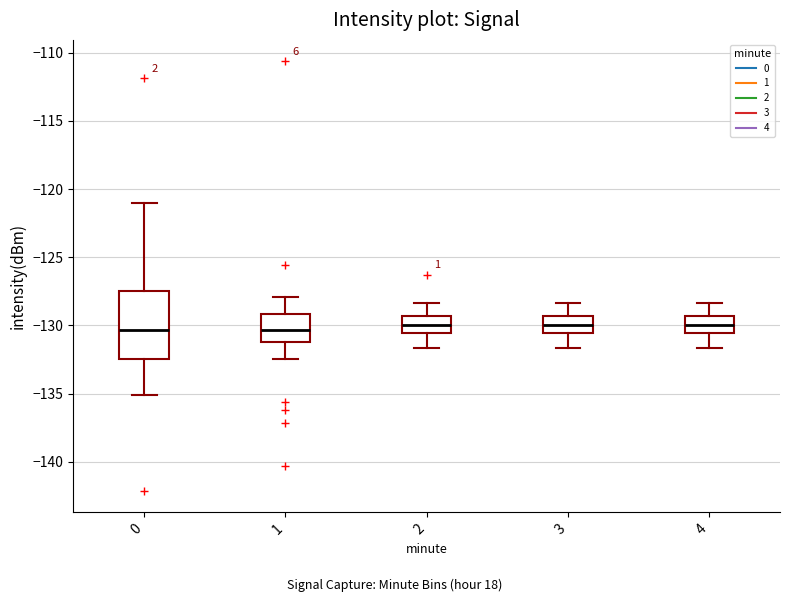

Reading left to right, transcribe this box plot: for each box, give where its median line is, the range the box spans, and where its two whiskers end, as read against the y-axis. The values are not printed on the chart, so give them approximately, as read against the axis.

0: median -130.5, box -132.5 to -127.5, whiskers -135.0 to -121.0
1: median -130.5, box -131.0 to -129.0, whiskers -132.5 to -128.0
2: median -130.0, box -130.5 to -129.5, whiskers -131.5 to -128.5
3: median -130.0, box -130.5 to -129.5, whiskers -131.5 to -128.5
4: median -130.0, box -130.5 to -129.5, whiskers -131.5 to -128.5